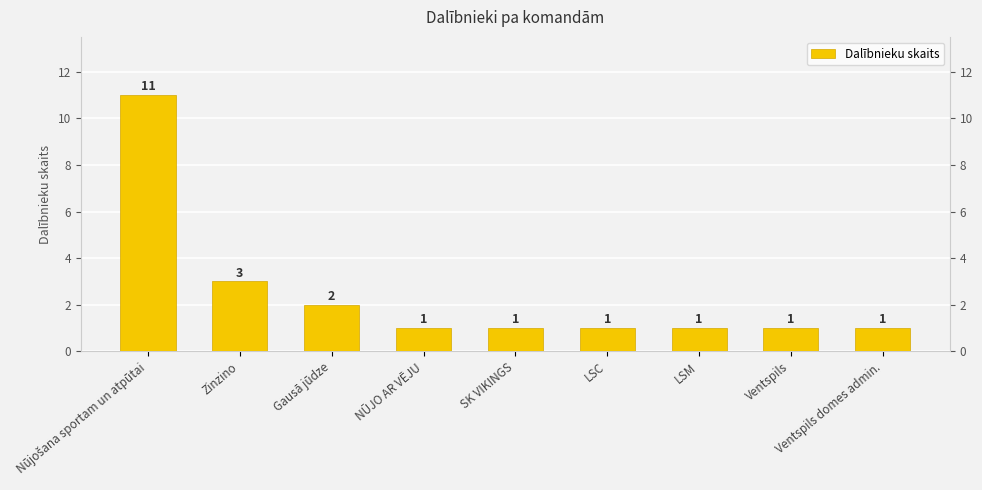

Reading left to right, list all the values displayed in this chart.

11	3	2	1	1	1	1	1	1